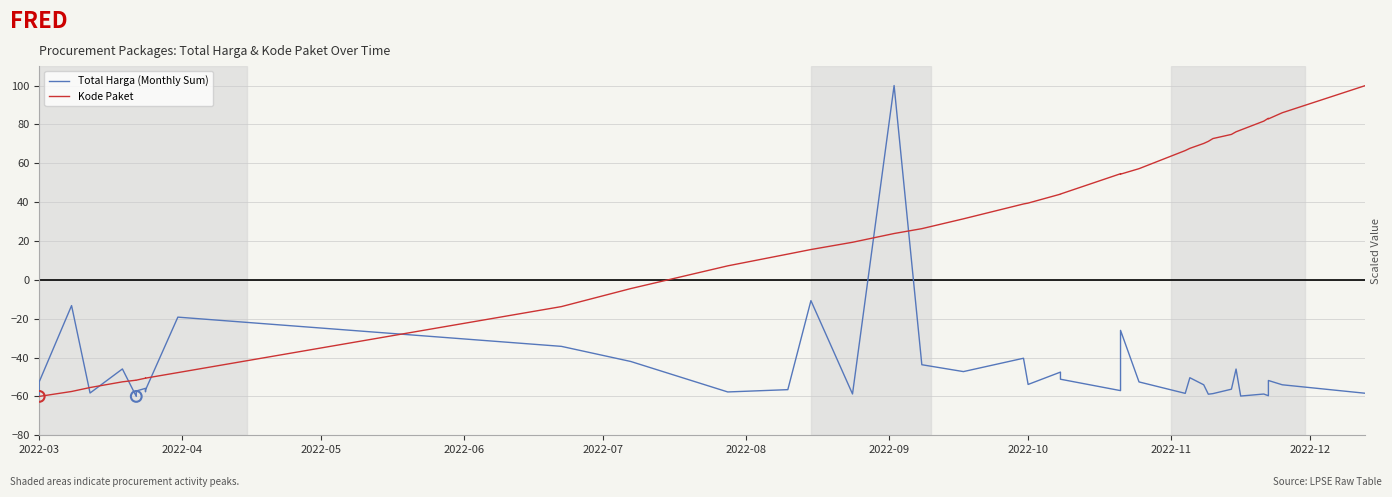

Which series has the largest total across all categories?

Kode Paket